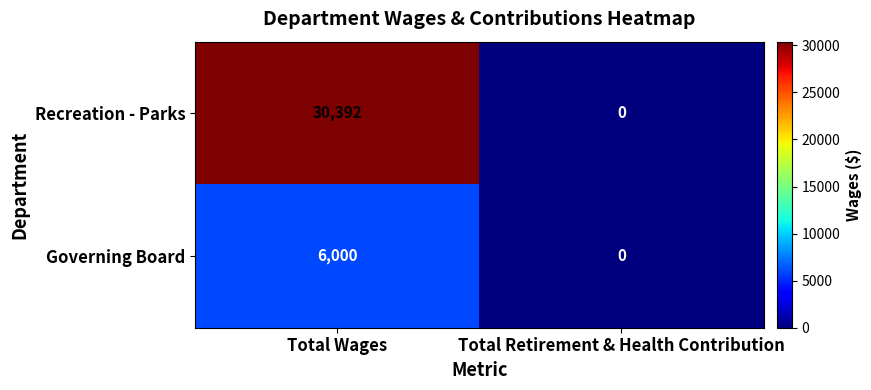

At which category is the sum across all series the highest?

Total Wages